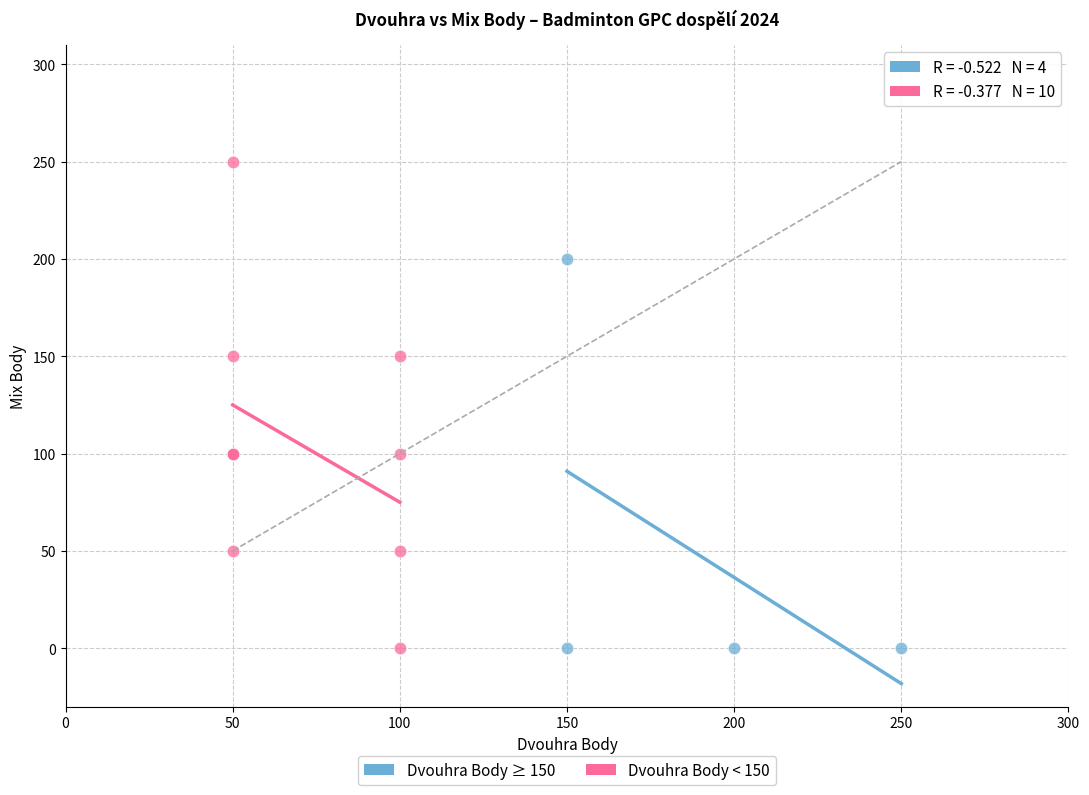

Which series contains the highest Y value?

Dvouhra Body < 150